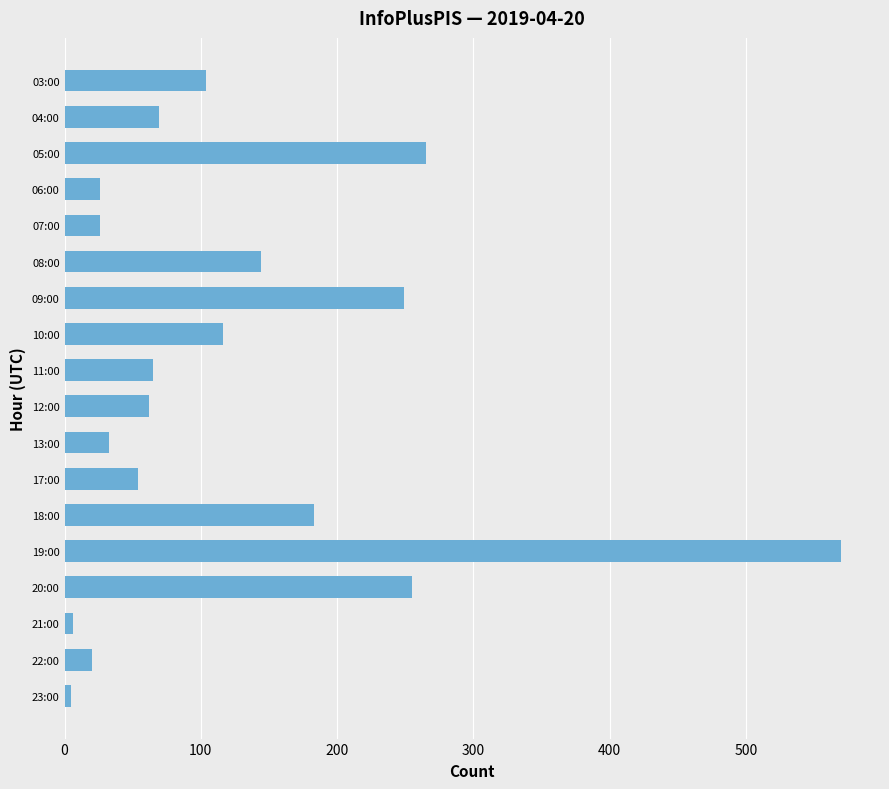

What is the label of the 8th bar from the top?

10:00